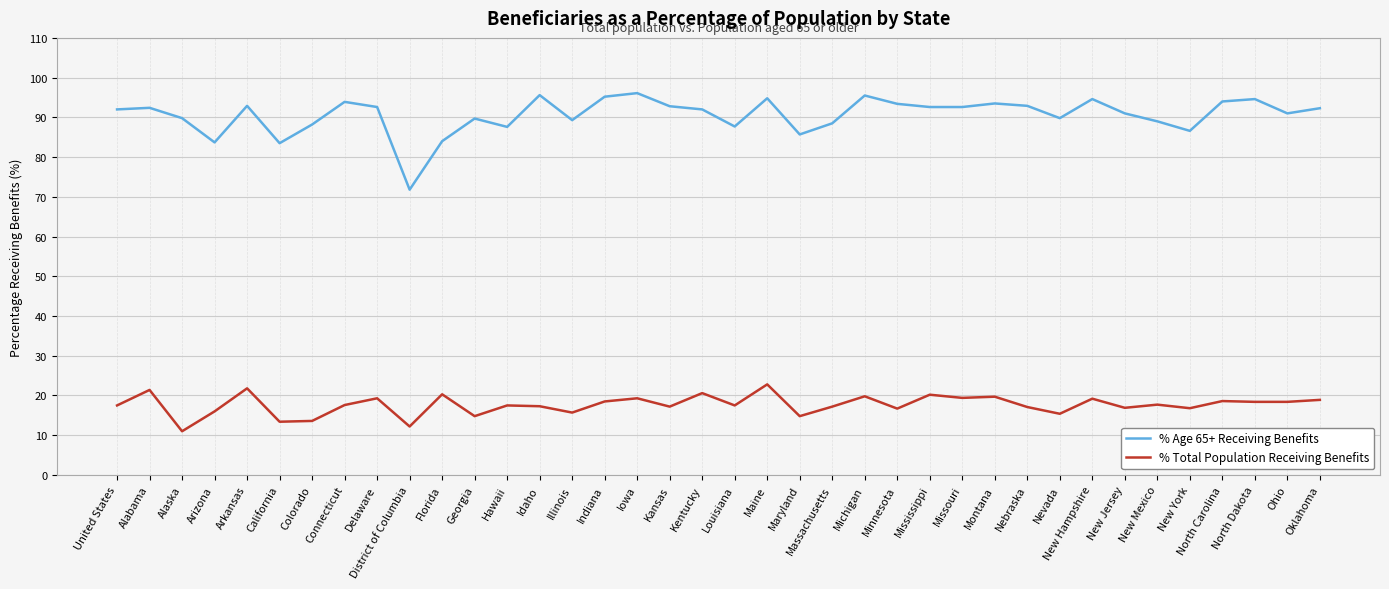

Read the % Age 65+ Receiving Benefits value at Kansas.

92.8